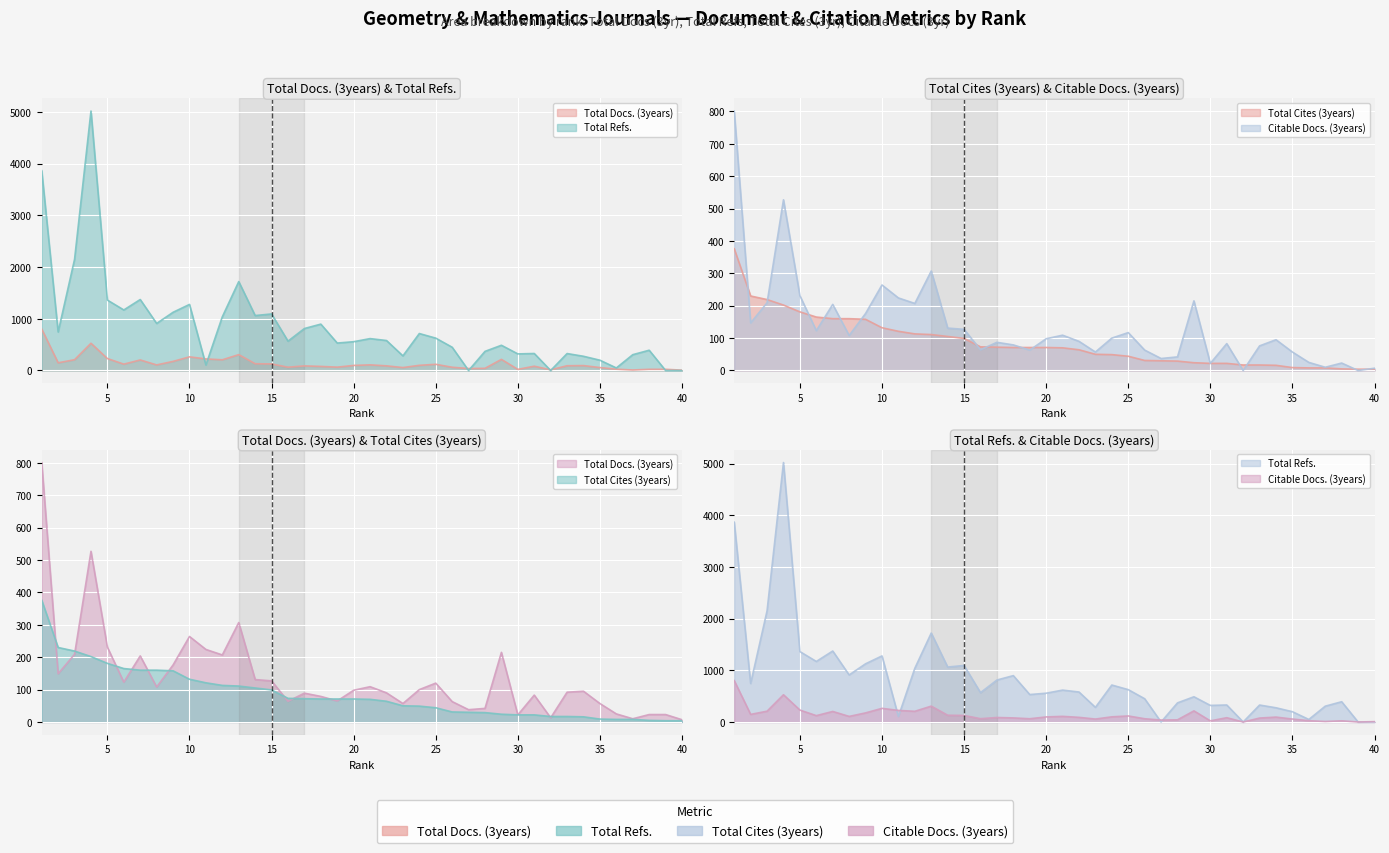

Which series changed the most between 12 and 30?

Total Refs.